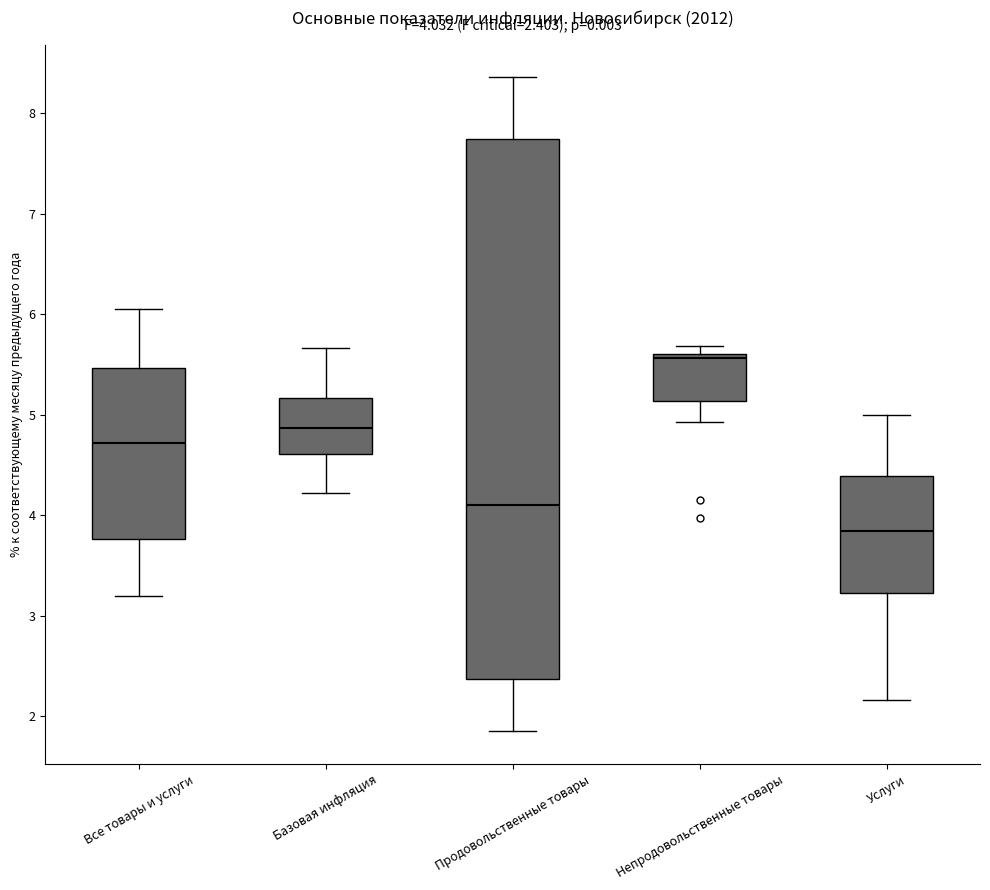

Which box is the tallest, from its lower edge to its upper edge?

Продовольственные товары